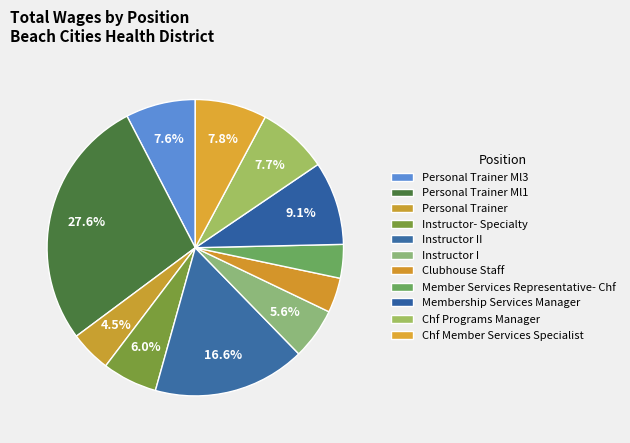

To the nearest percent, what percentage of the pie is Member Services Representative- Chf?

4%